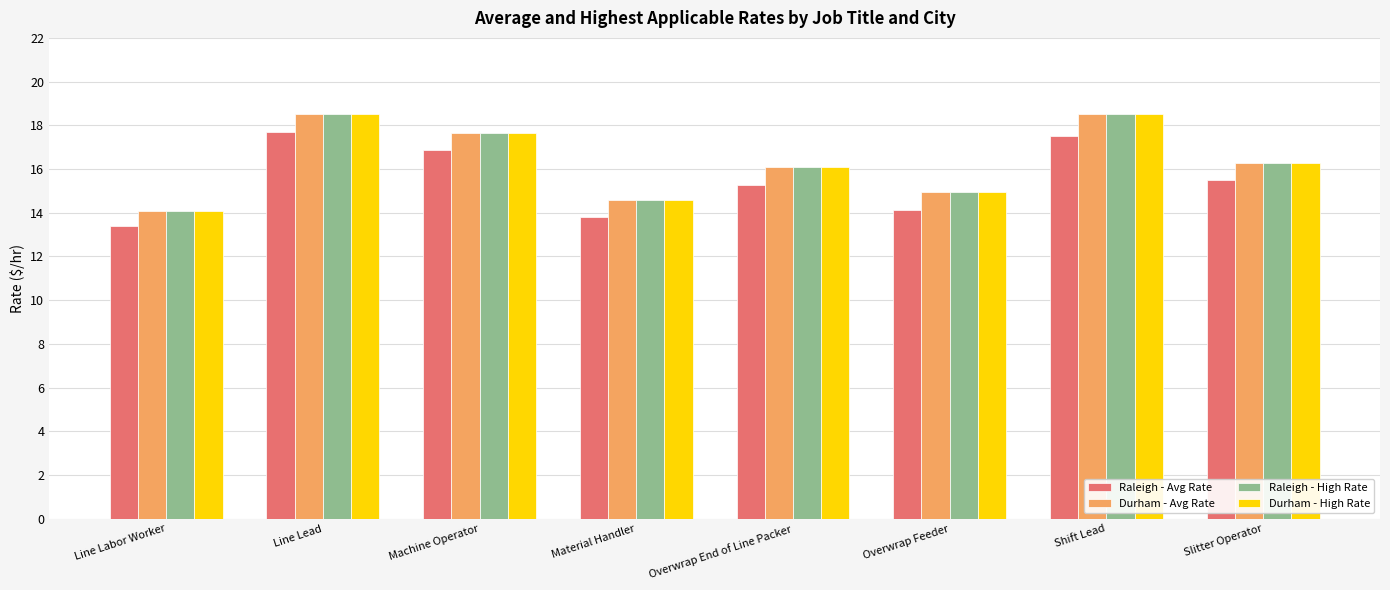

What is the total value across all series at Overwrap Feeder?

59.0